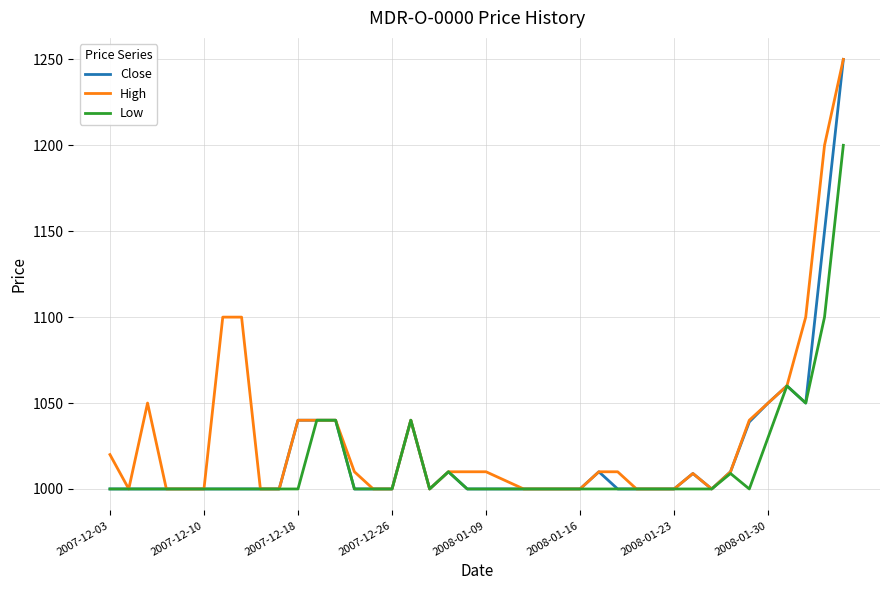

What is the greatest value displayed?

1250